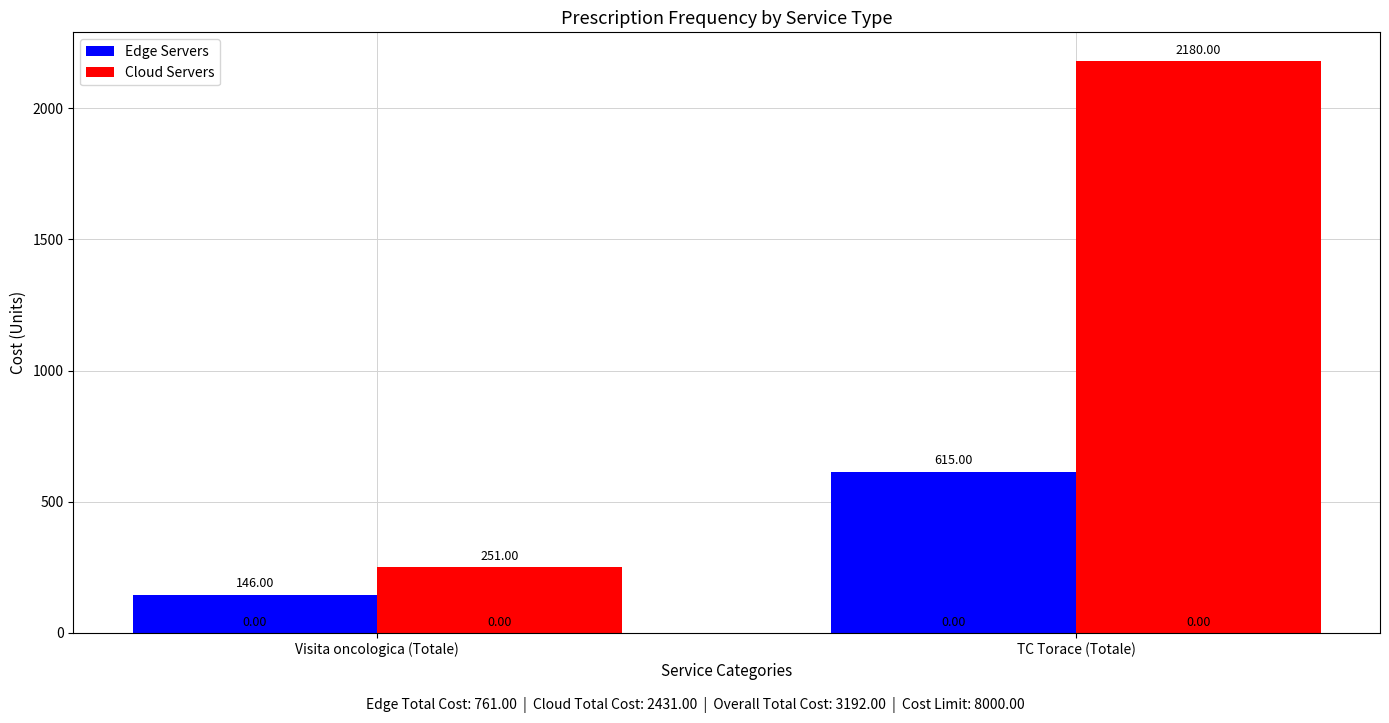

At Visita oncologica (Totale), list the series in order from largest to smallest.

Cloud Servers, Edge Servers